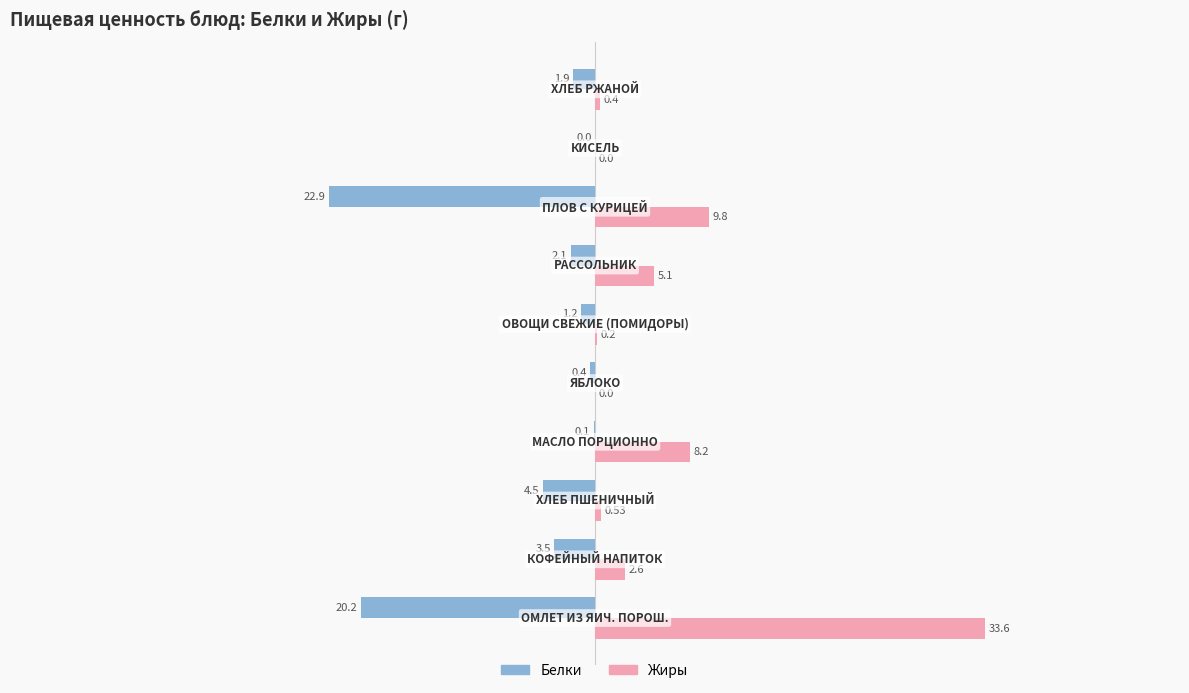

Which series has the largest total across all categories?

Жиры